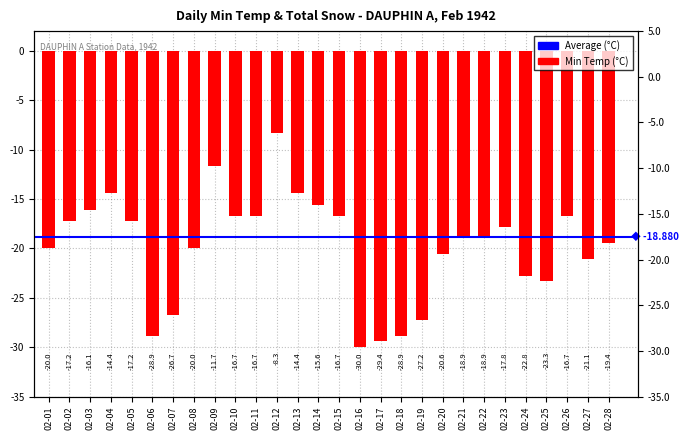

What is the sum of all values?

-555.6